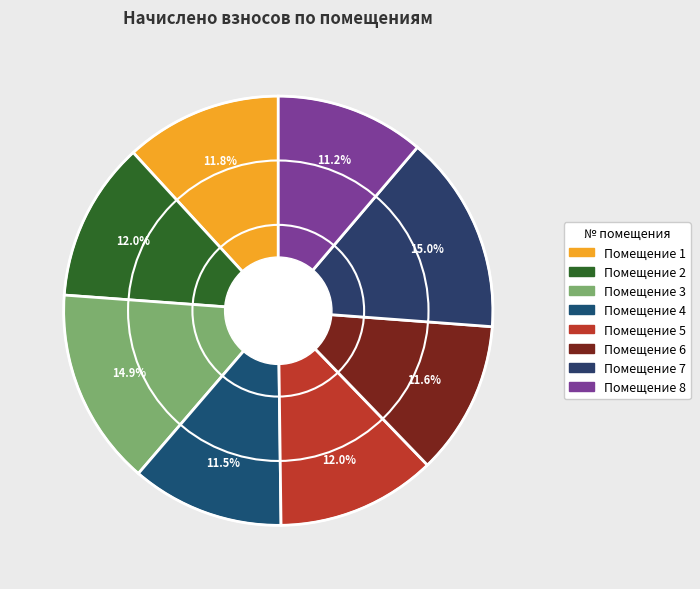

How many slices are in this pie chart?

8